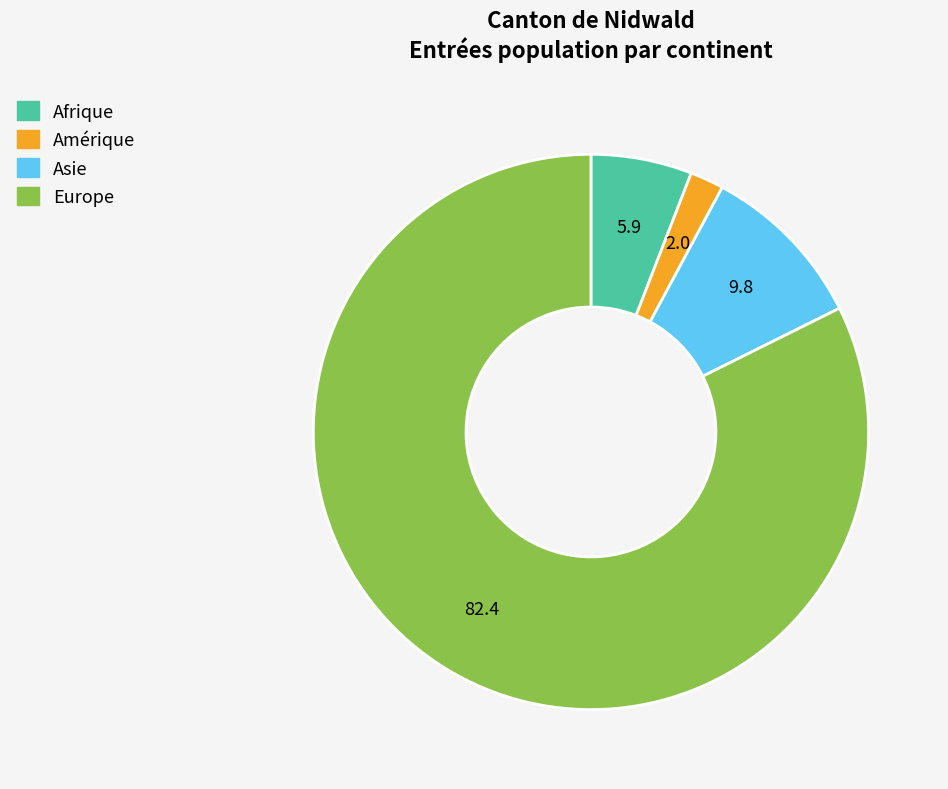

Combined, do Europe and Amérique account for over 50%?

Yes